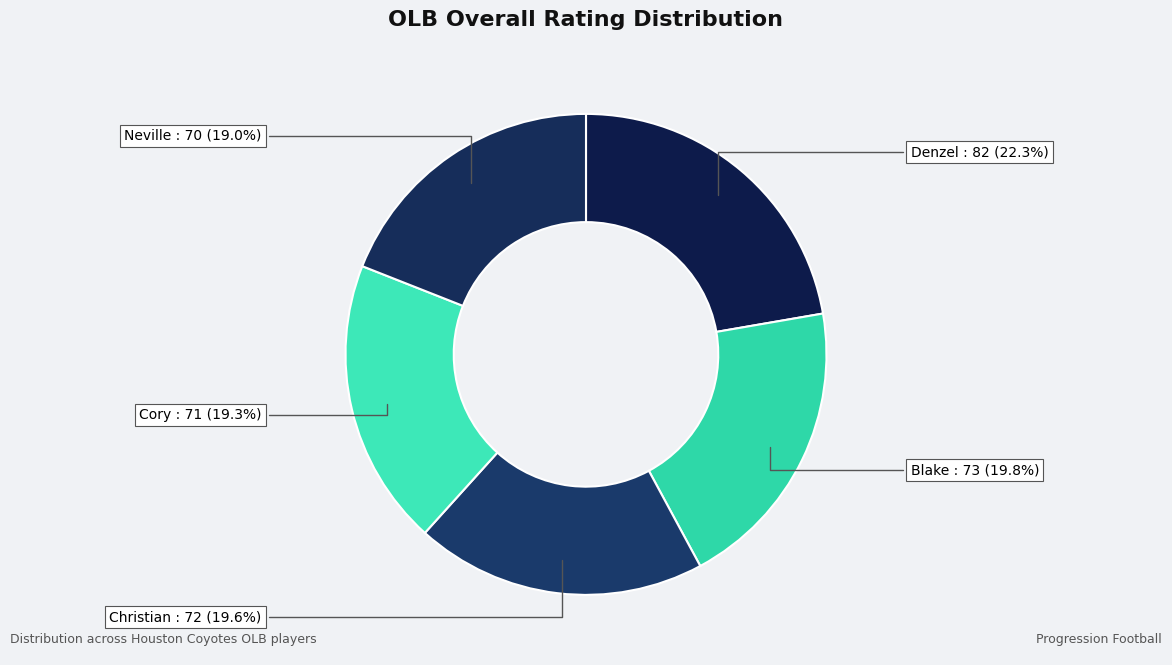

Do Cory and Denzel together represent more than half of the pie?

No